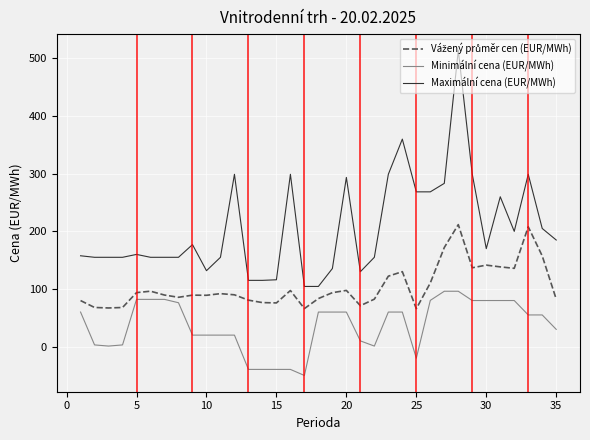

Which series has the widest spread of values?

Maximální cena (EUR/MWh)